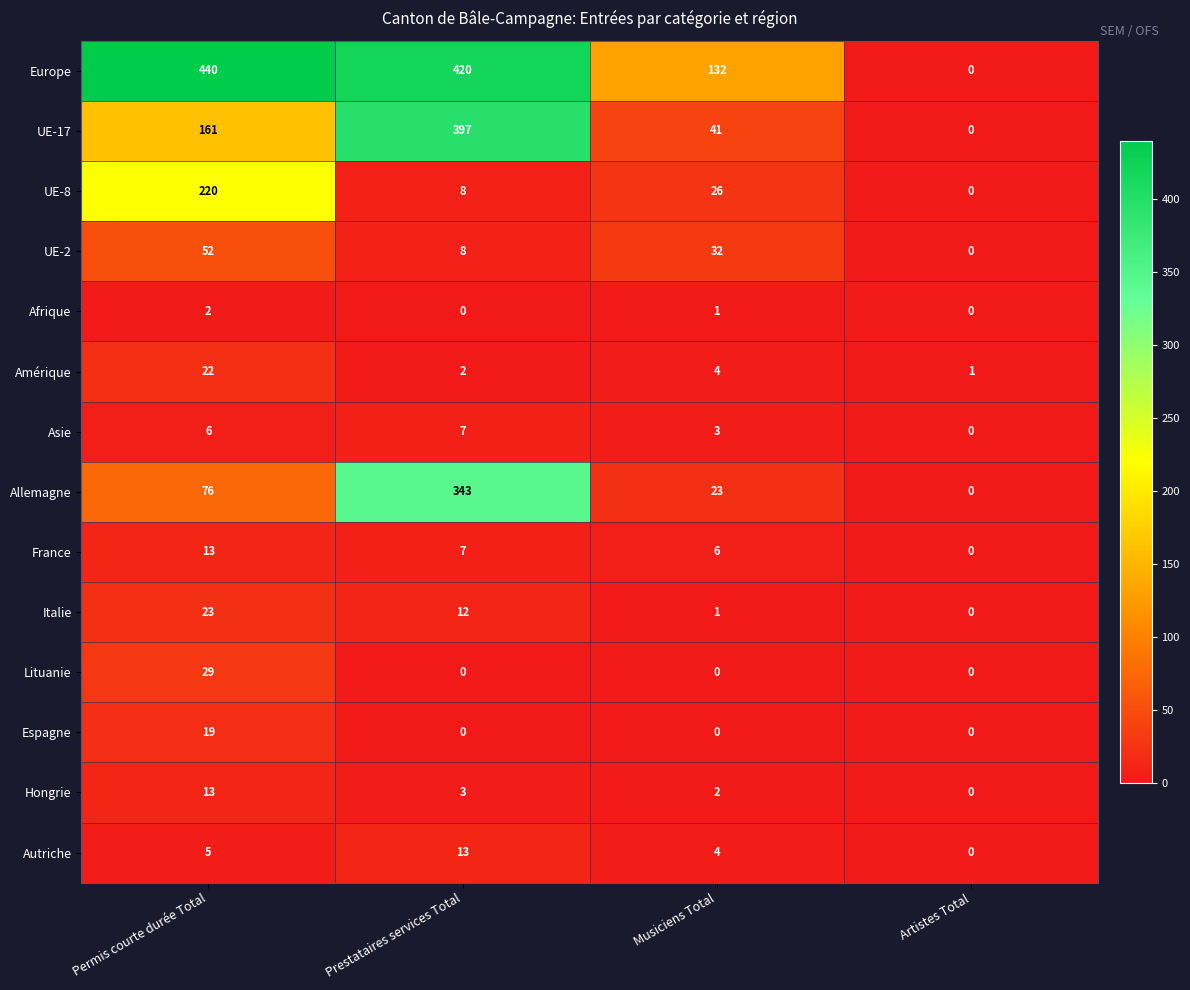

What is the difference between the maximum and minimum values in the UE-2 series?

52